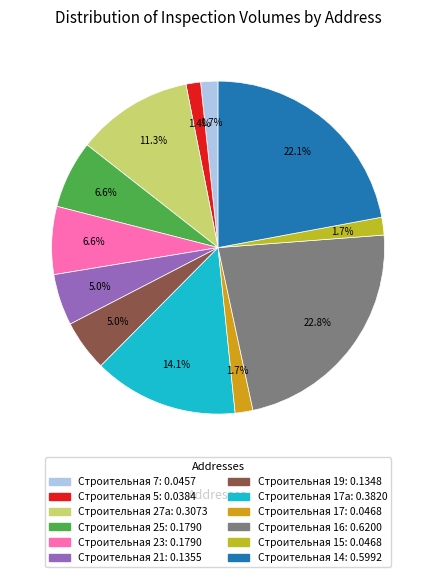

How many segments does this pie chart have?

12